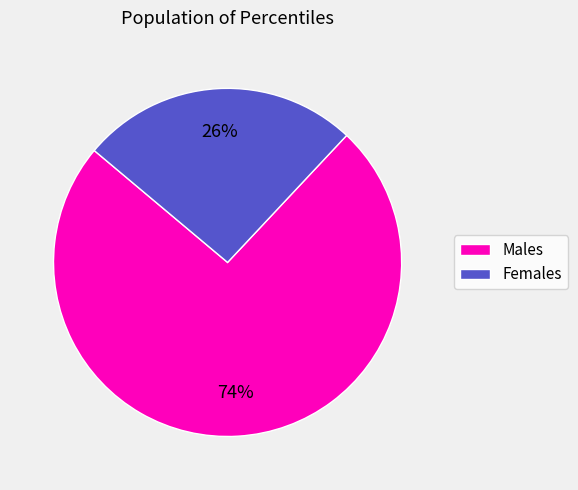

Is there any slice that represents more than half of the pie?

Yes